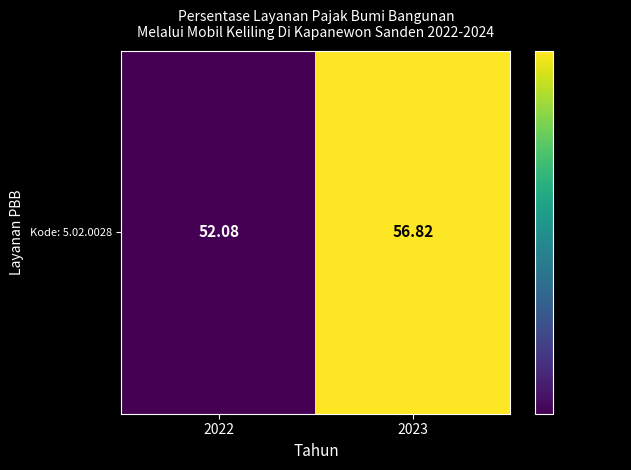

What is the sum of the values at 2022 and 2023?

108.9